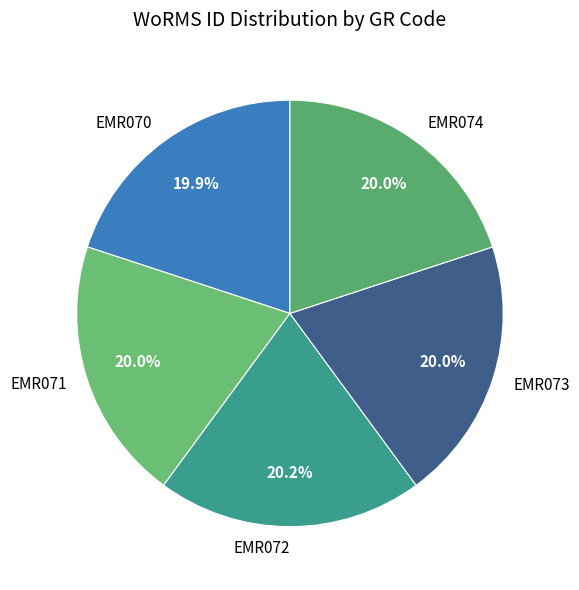

Is it true that EMR074 is 20% of the pie?

True